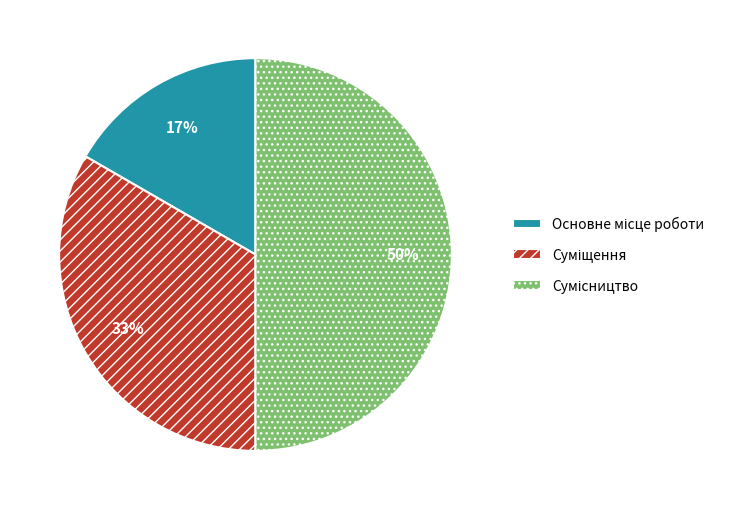

To the nearest percent, what is the average slice percentage?

33%